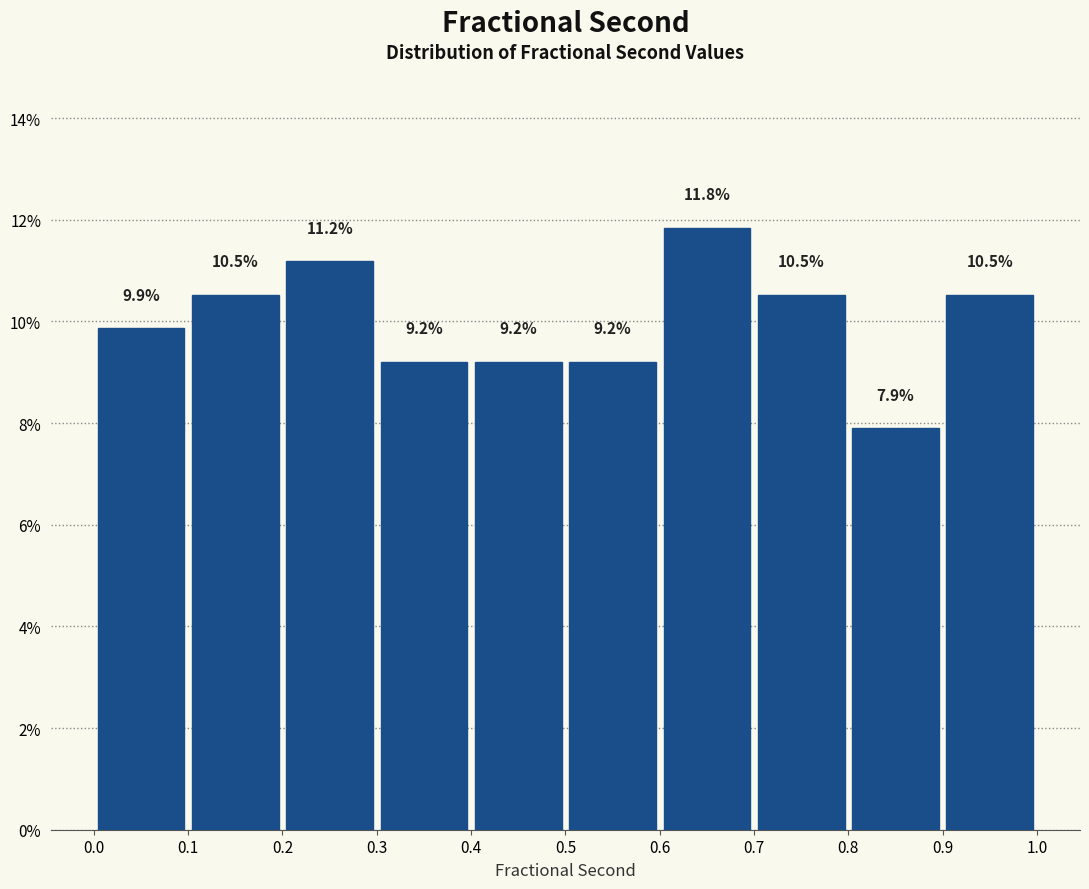

Reading left to right, list every bar in this chart as the range it spans on the x-axis followed by its height.

0.0 to 0.1: 9.9
0.1 to 0.2: 10.5
0.2 to 0.3: 11.2
0.3 to 0.4: 9.2
0.4 to 0.5: 9.2
0.5 to 0.6: 9.2
0.6 to 0.7: 11.8
0.7 to 0.8: 10.5
0.8 to 0.9: 7.9
0.9 to 1.0: 10.5